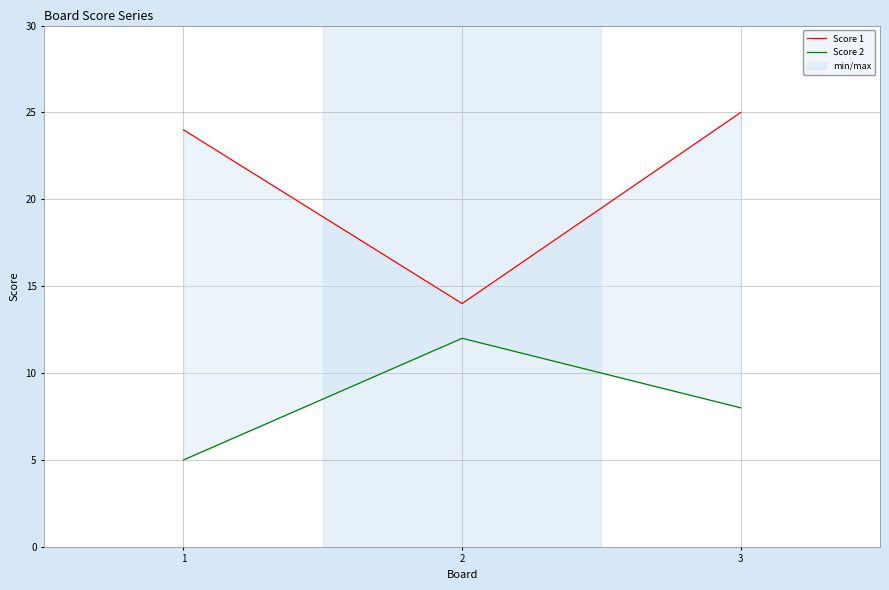

How many data points in Score 1 are less than 24?

1